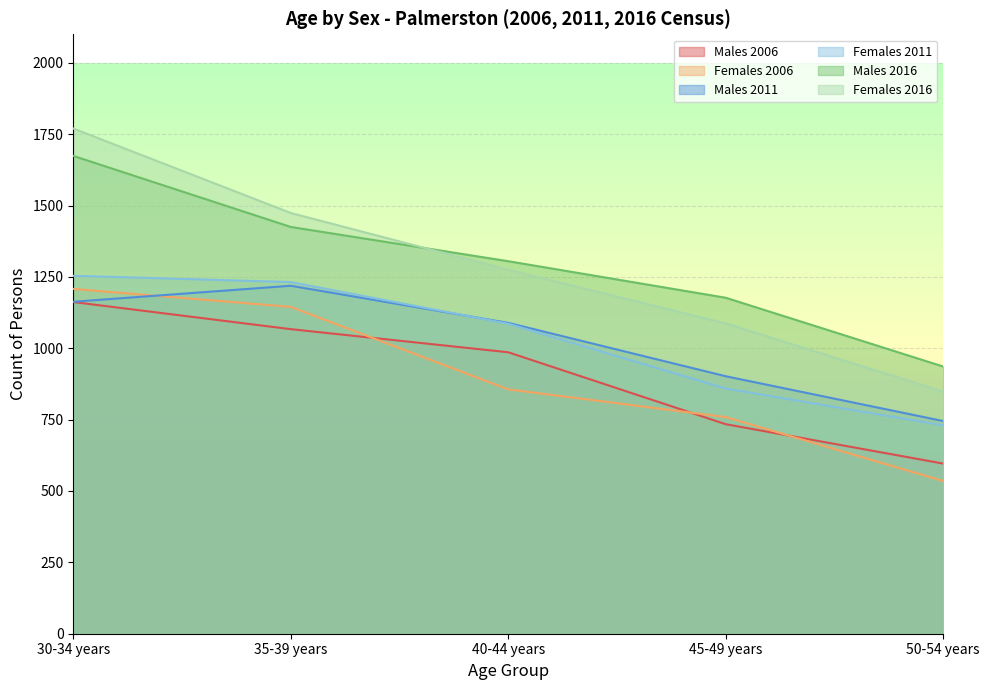

Reading right to left, what are all the values shown in this chart?

Males 2006: 50-54 years=596	45-49 years=734	40-44 years=986	35-39 years=1067	30-34 years=1162
Females 2006: 50-54 years=535	45-49 years=759	40-44 years=856	35-39 years=1145	30-34 years=1208
Males 2011: 50-54 years=745	45-49 years=902	40-44 years=1089	35-39 years=1219	30-34 years=1163
Females 2011: 50-54 years=730	45-49 years=859	40-44 years=1086	35-39 years=1232	30-34 years=1254
Males 2016: 50-54 years=936	45-49 years=1177	40-44 years=1305	35-39 years=1425	30-34 years=1674
Females 2016: 50-54 years=848	45-49 years=1087	40-44 years=1275	35-39 years=1474	30-34 years=1770